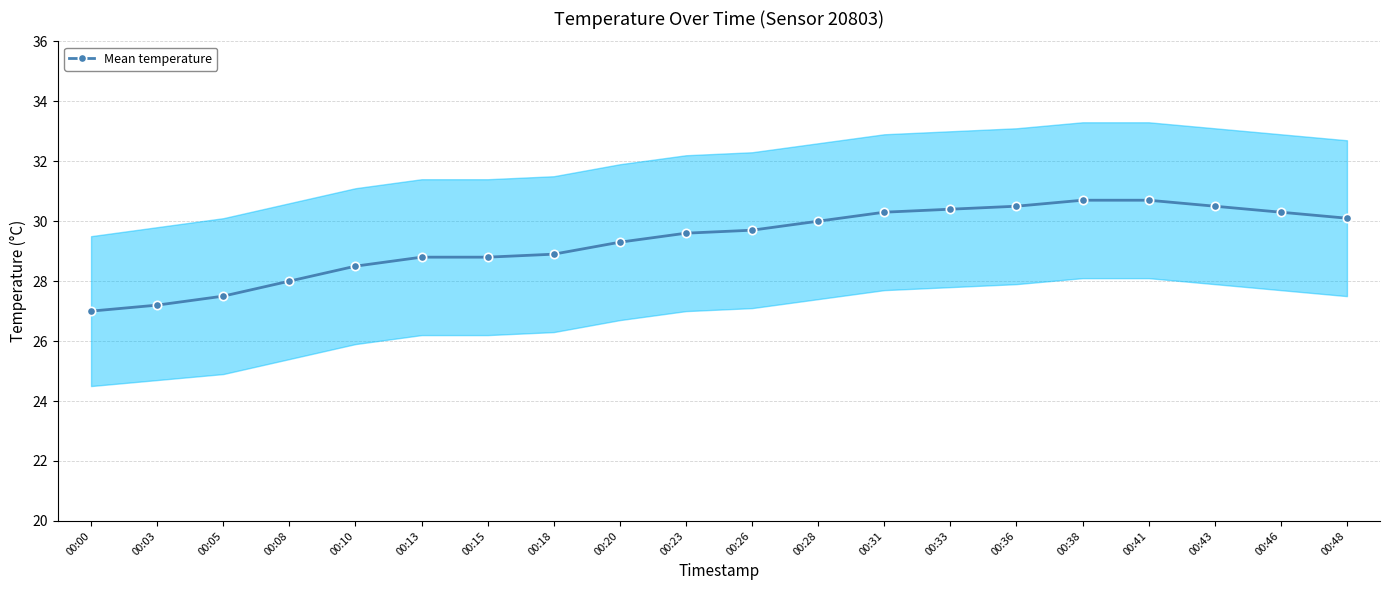

The value at 00:33 is 48.8. True or false?

False